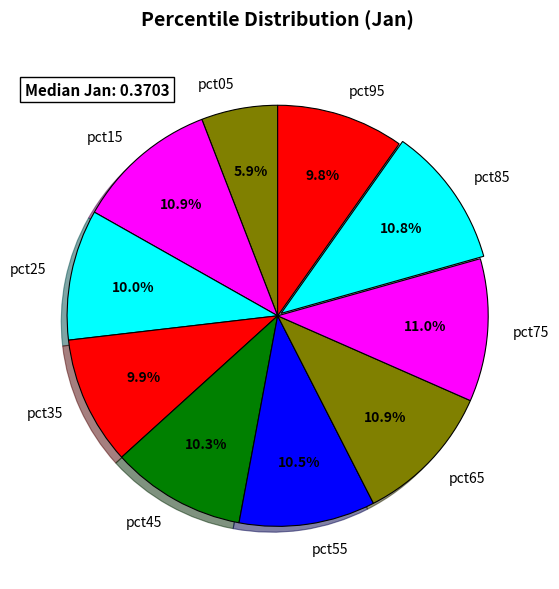

To the nearest percent, what is the difference between the largest and smallest slice percentages?

5%